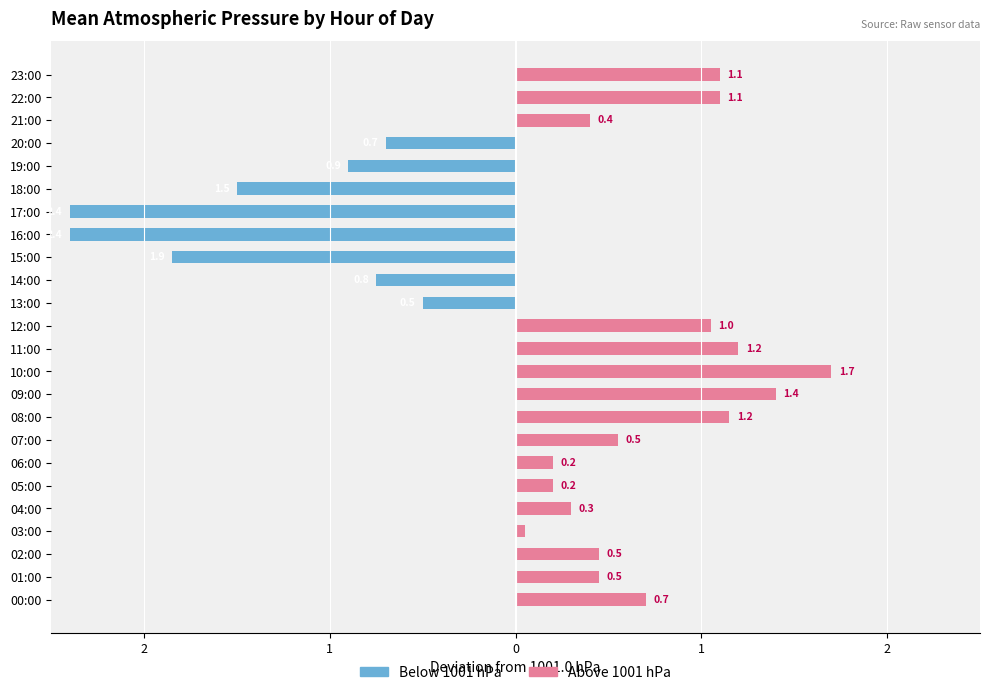

What is the total value across all series at 1?

0.5